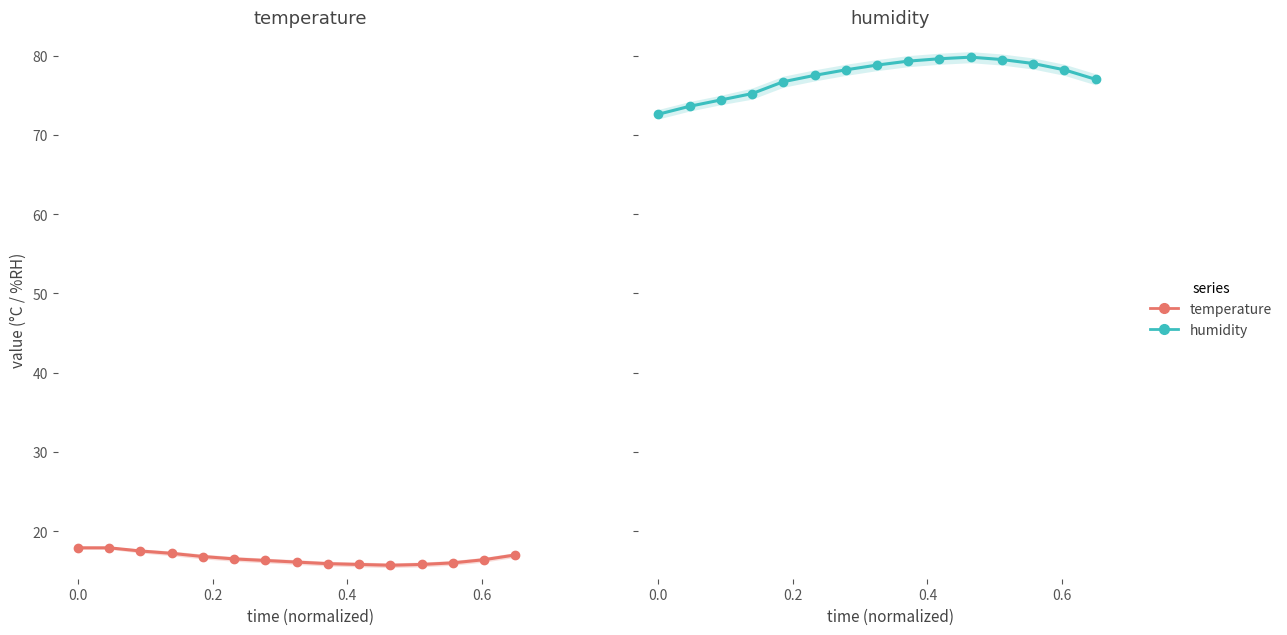

How many interior local valleys does the temperature series have?

1